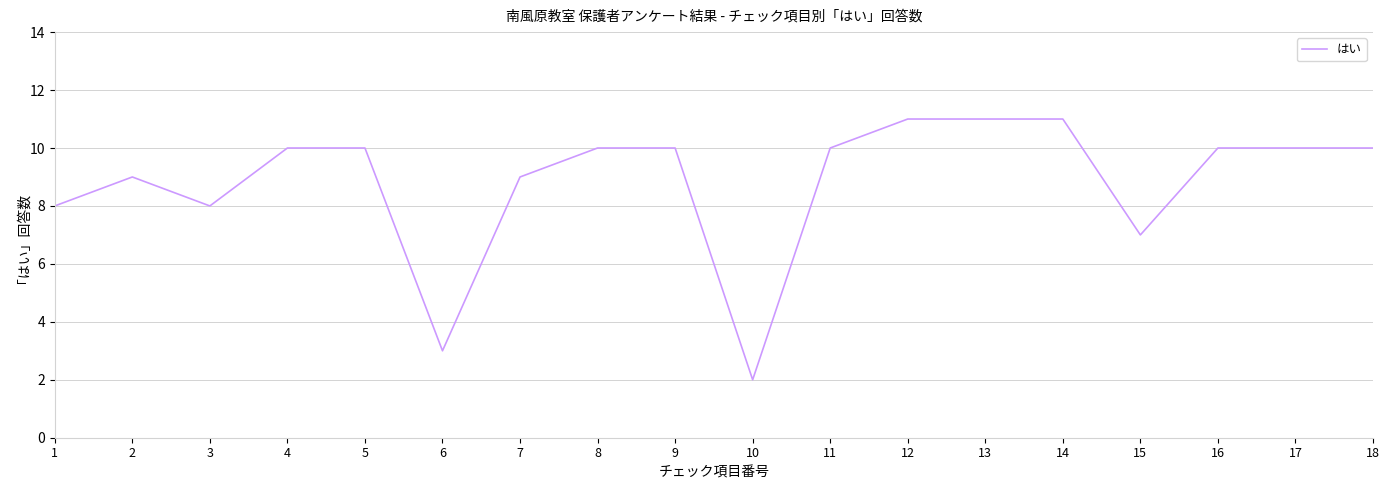

Approximately how many times larger is the value at 15 compared to 18?

0.7